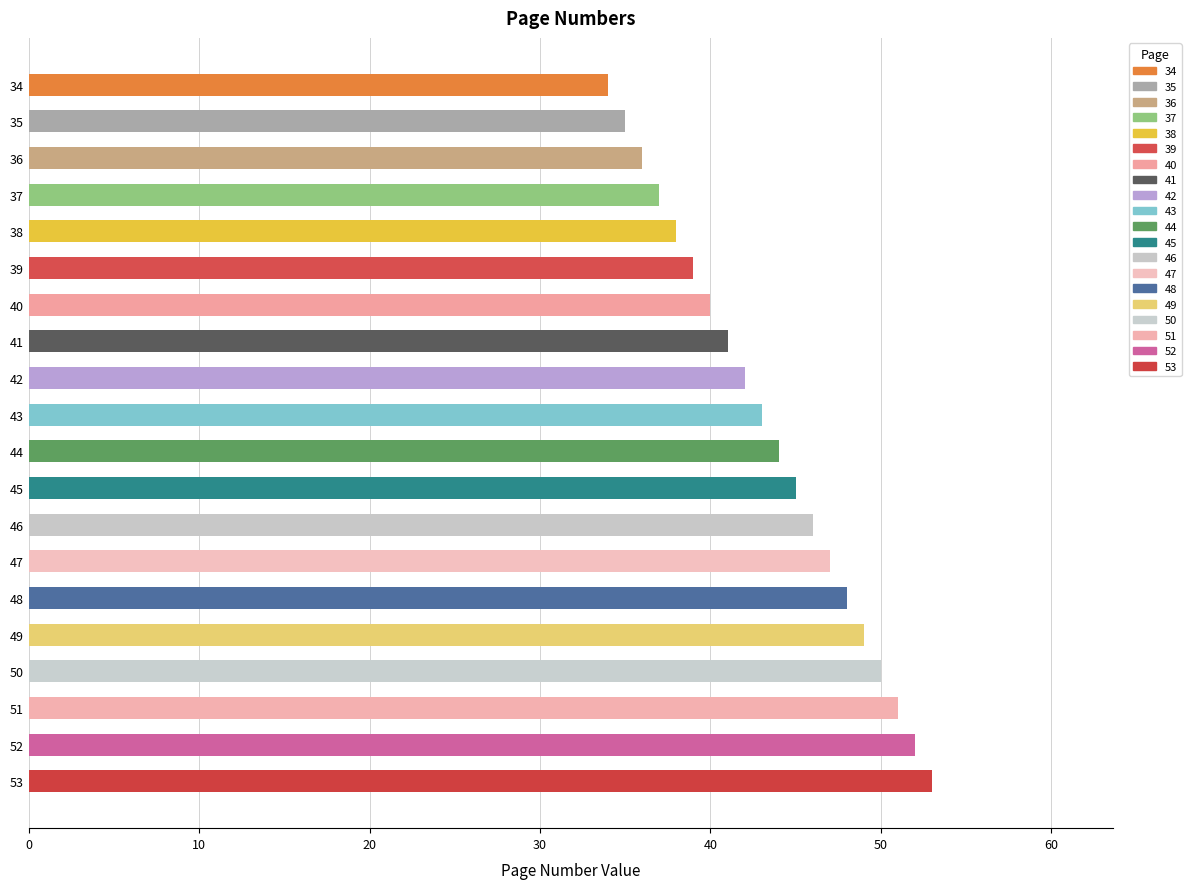

Are the bars grouped side by side (vs. stacked)?

No